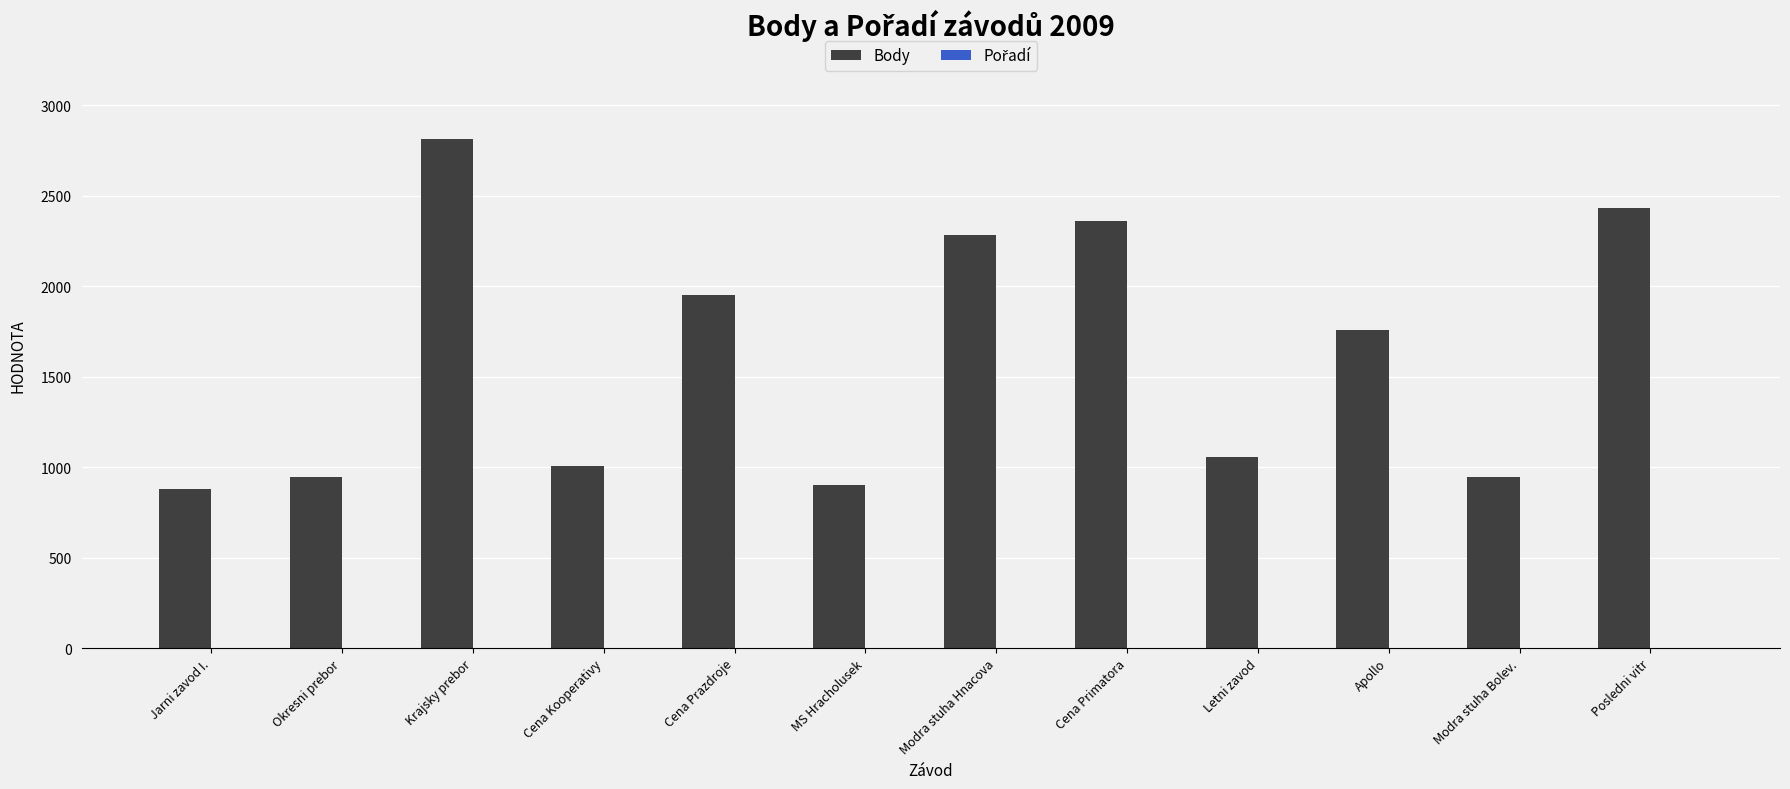

What is the sum of all Body values?

19330